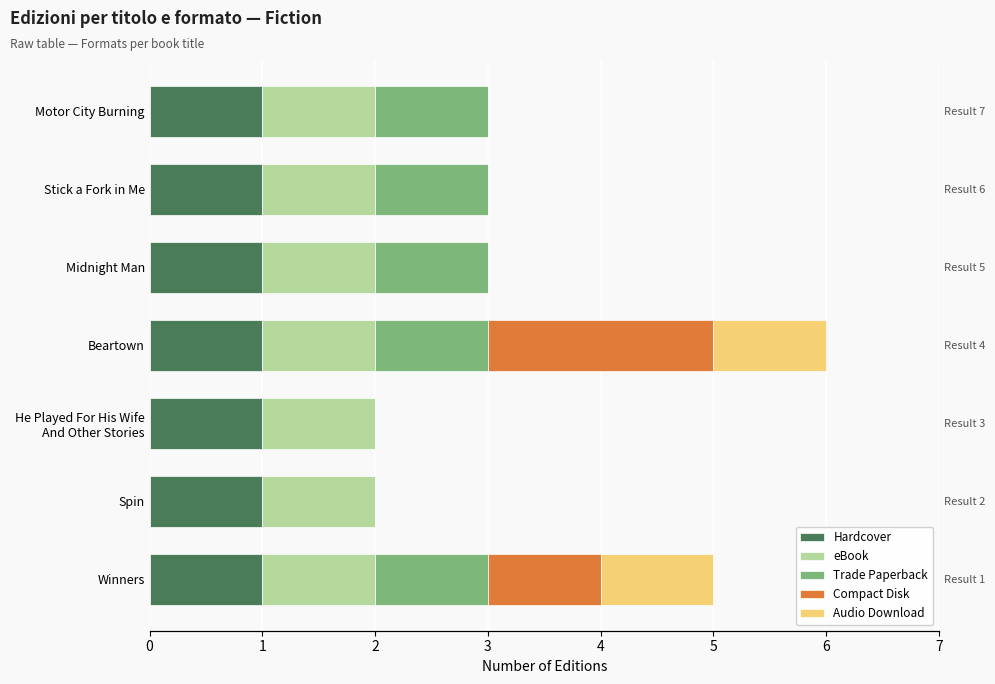

What is the difference between the second highest and minimum values in the Compact Disk series?

1.0